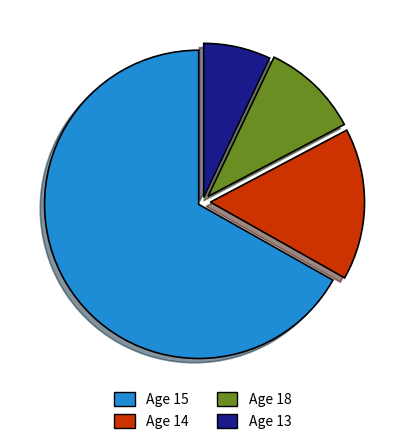

Rank the categories by value from lowest to highest.

Age 13, Age 18, Age 14, Age 15